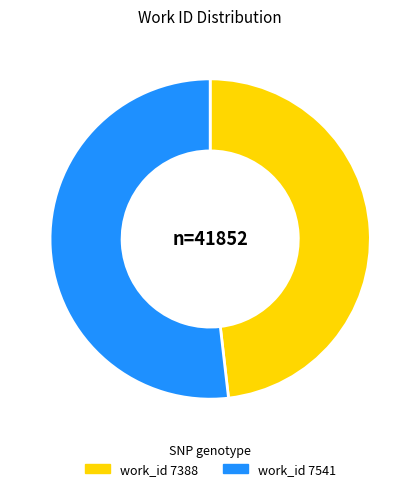

How many slices are in this pie chart?

2